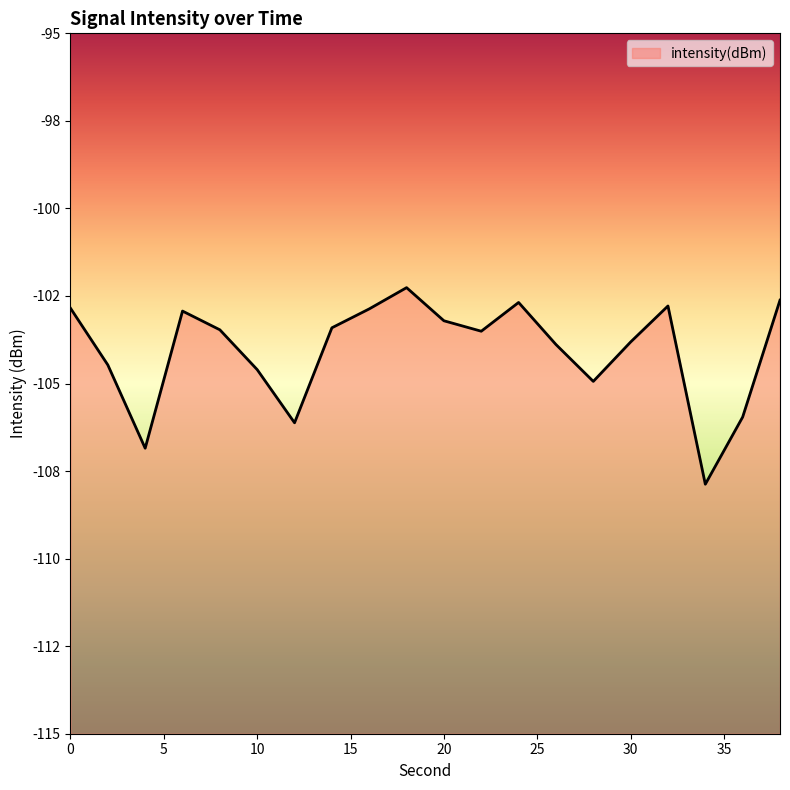

What is the difference between the values at 0 and 22?

0.7